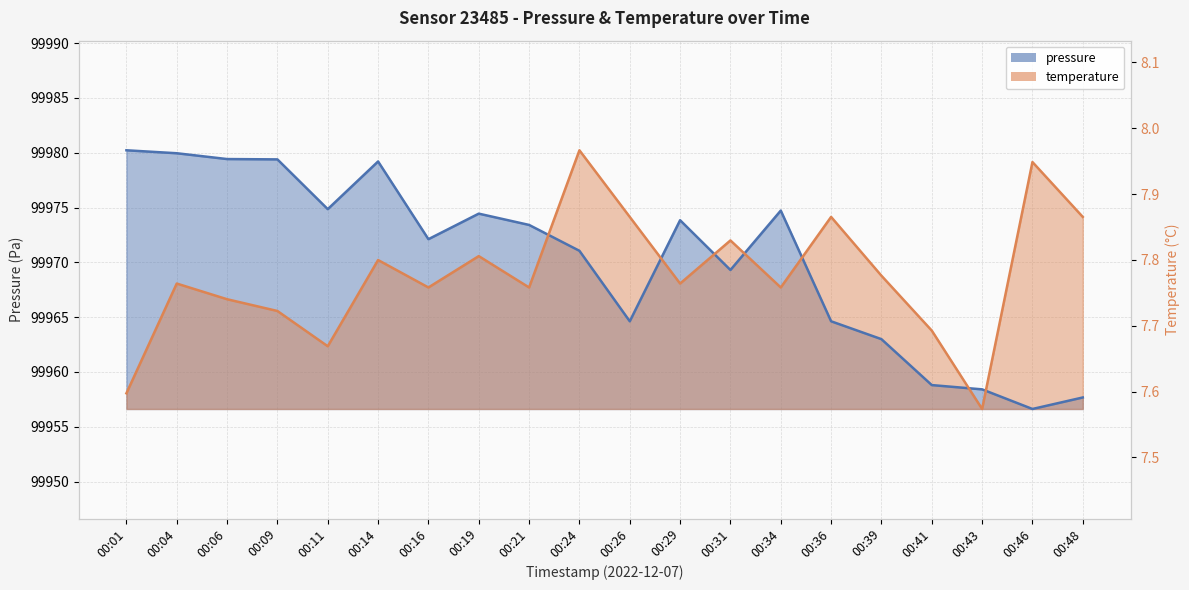

What is the greatest value displayed?

99980.2